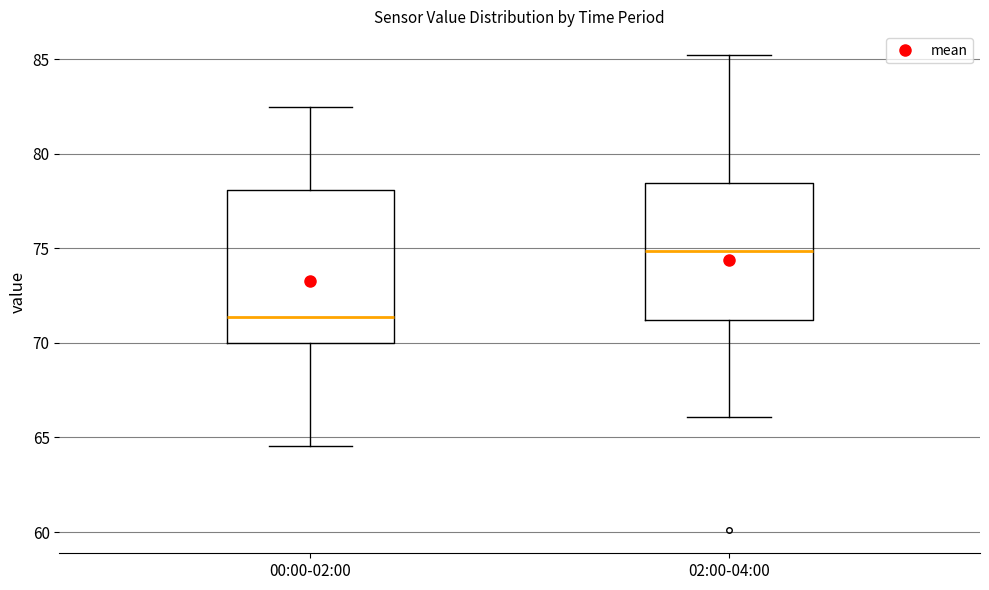

Where does the median line of the box for 00:00-02:00 sit on the y-axis? The values are not printed on the chart, so give them approximately, as read against the axis.

71.5